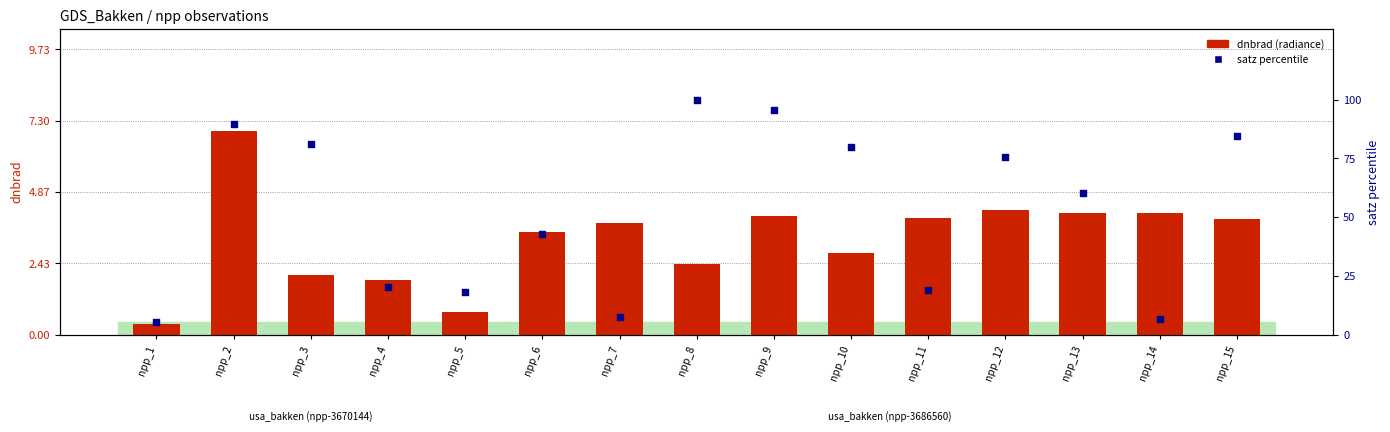

Which series reaches the maximum Y coordinate?

satz percentile